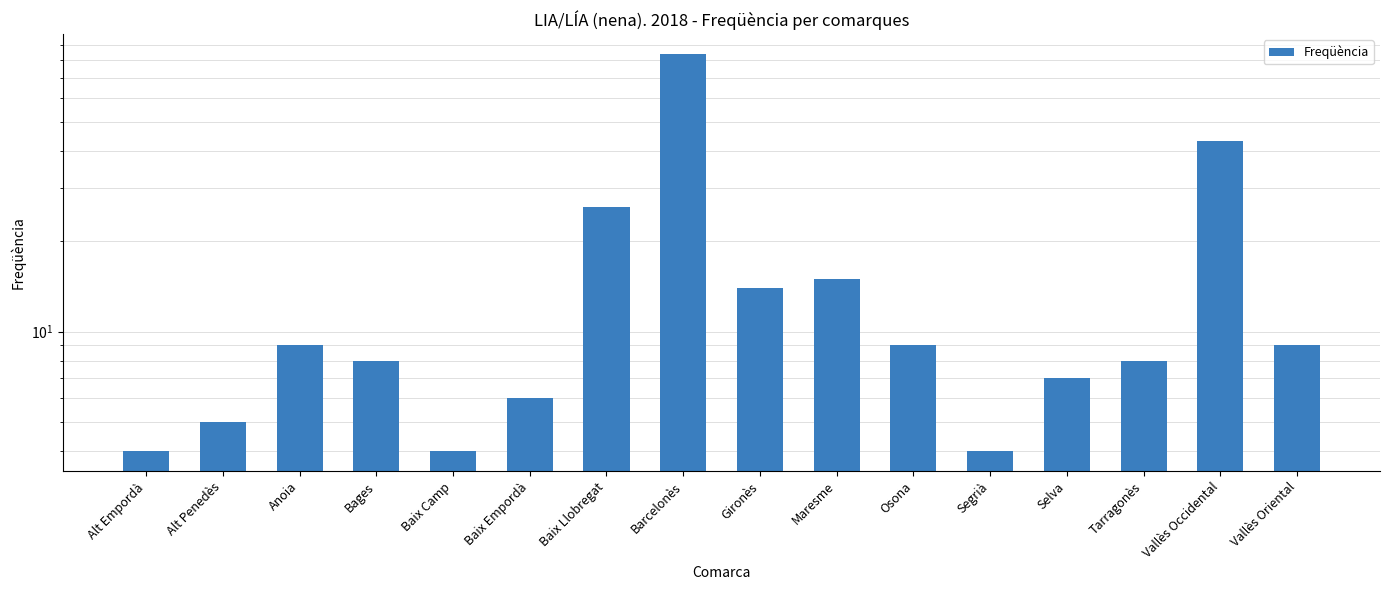

What is the difference between the maximum and minimum values?

80